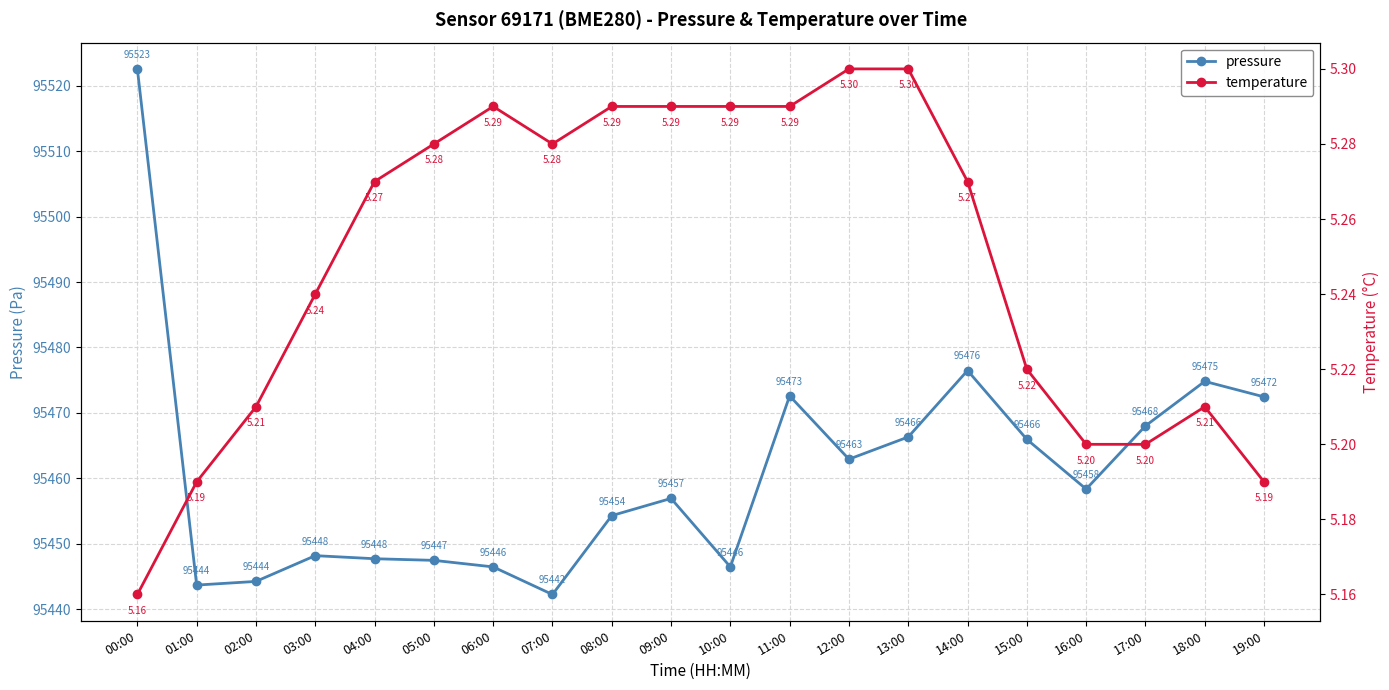

What is the minimum value for temperature?

5.2